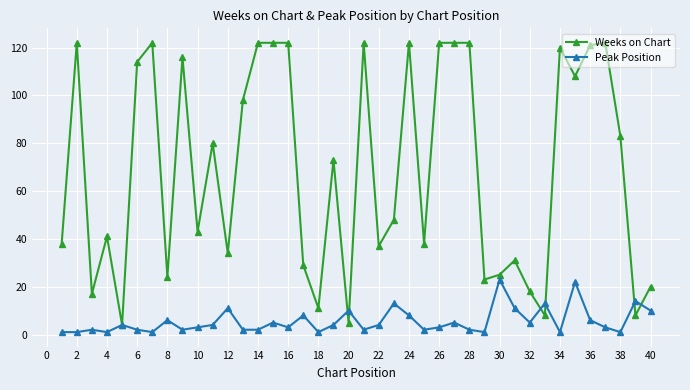

Which series has the widest spread of values?

Weeks on Chart